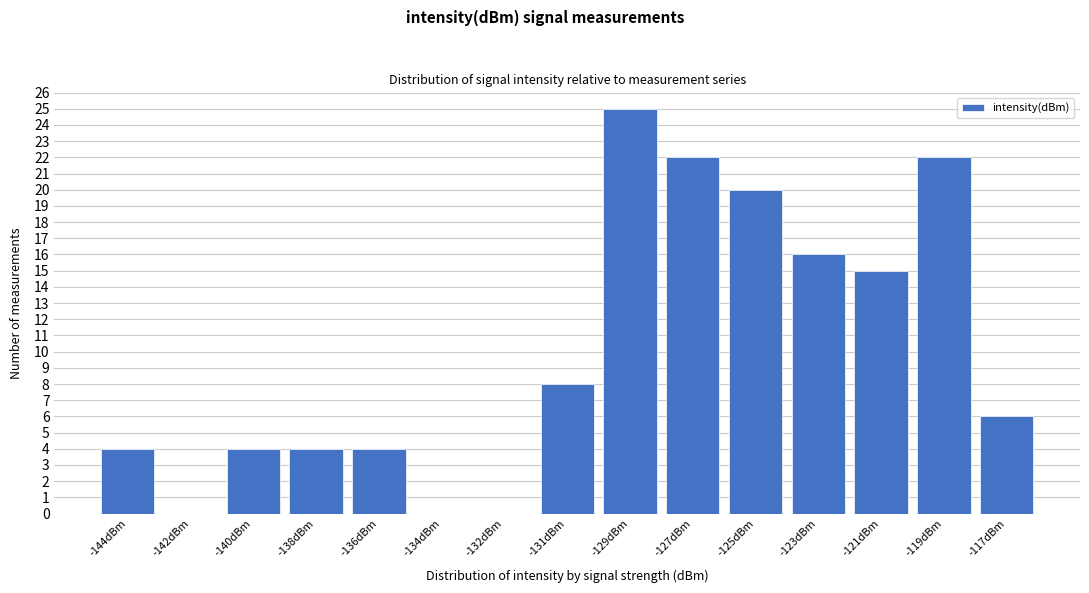

Reading left to right, what are all the values shown in this chart?

-144dBm=4	-142dBm=0	-140dBm=4	-138dBm=4	-136dBm=4	-134dBm=0	-132dBm=0	-131dBm=8	-129dBm=25	-127dBm=22	-125dBm=20	-123dBm=16	-121dBm=15	-119dBm=22	-117dBm=6